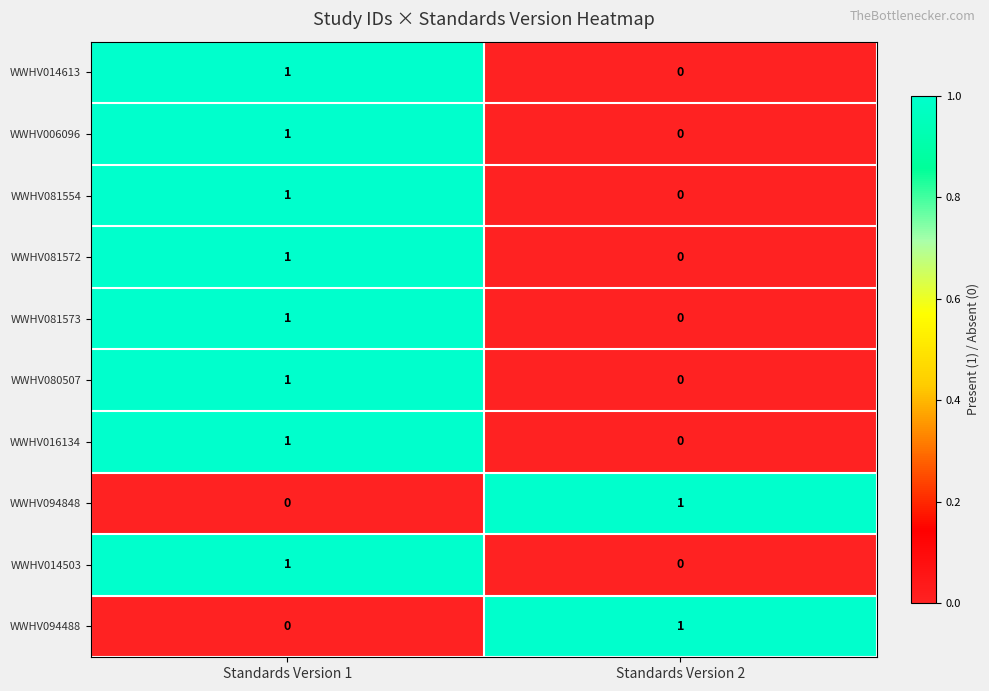

What is the total value across all series at Standards Version 1?

8